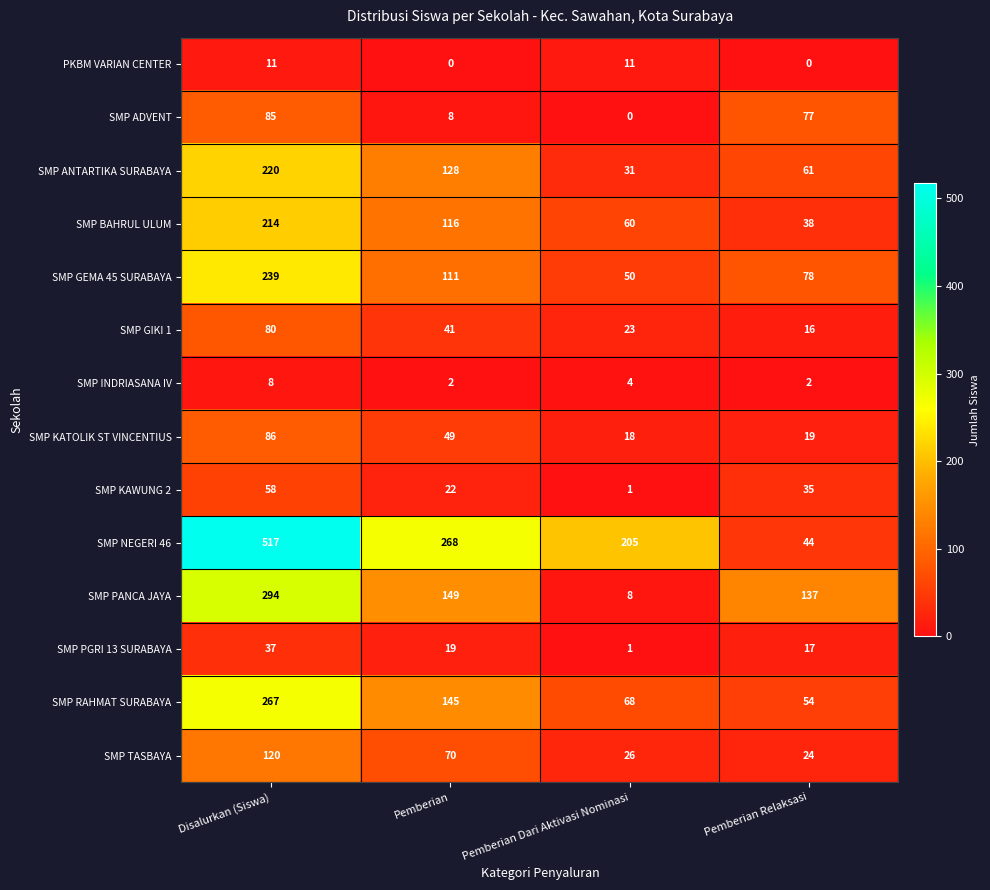

The SMP KAWUNG 2 series shows 22 at Pemberian. True or false?

True